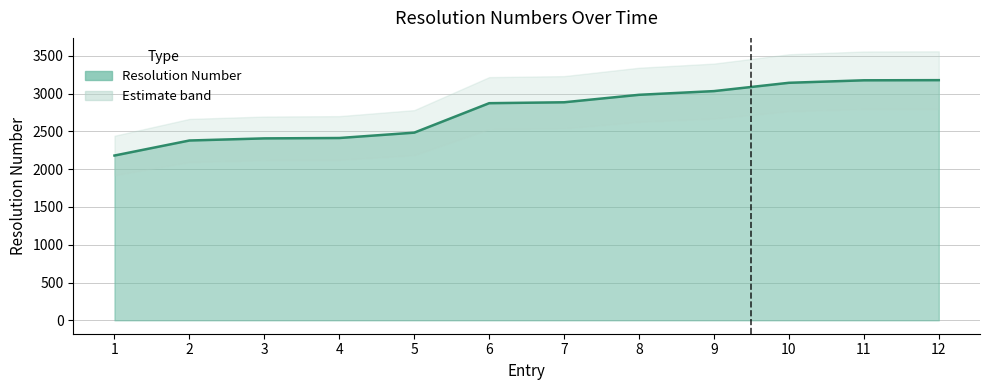

The chart shows a value of 2408 at 3. True or false?

True